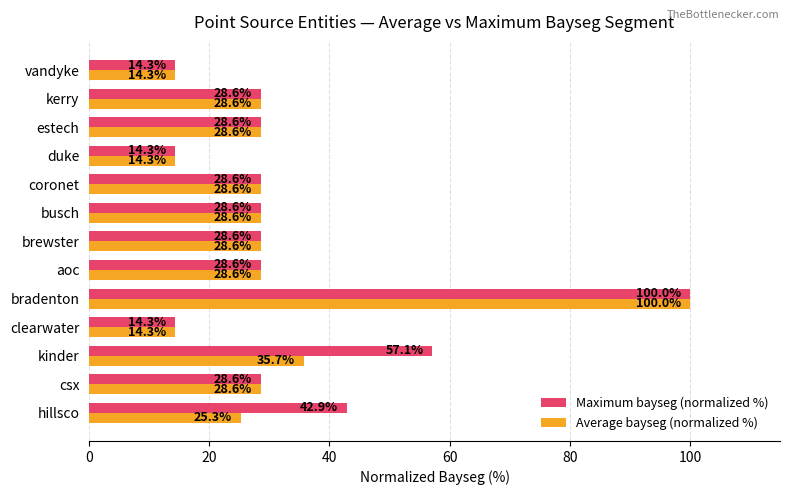

At which label is Maximum bayseg (normalized %) closest to 57?

kinder